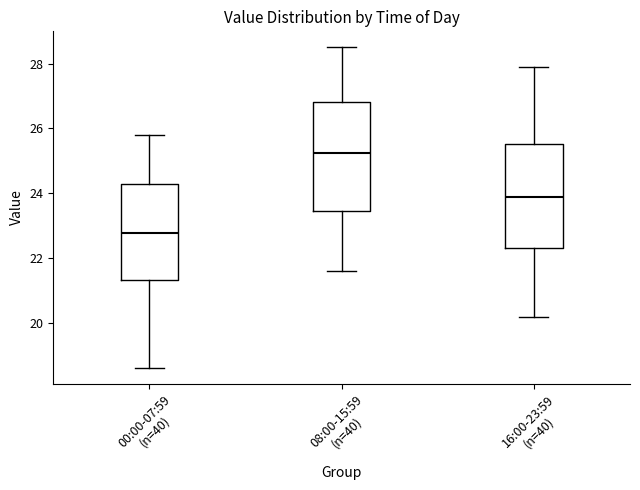

Where does the lower whisker of the box for 16:00-23:59 (n=40) end on the y-axis? The values are not printed on the chart, so give them approximately, as read against the axis.

20.2